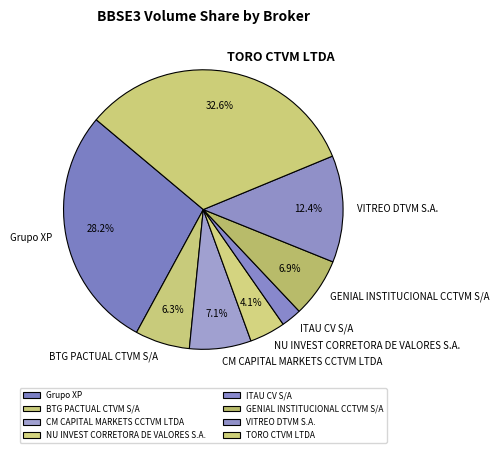

To the nearest percent, what is the difference between the ITAU CV S/A and Grupo XP slice percentages?

26%